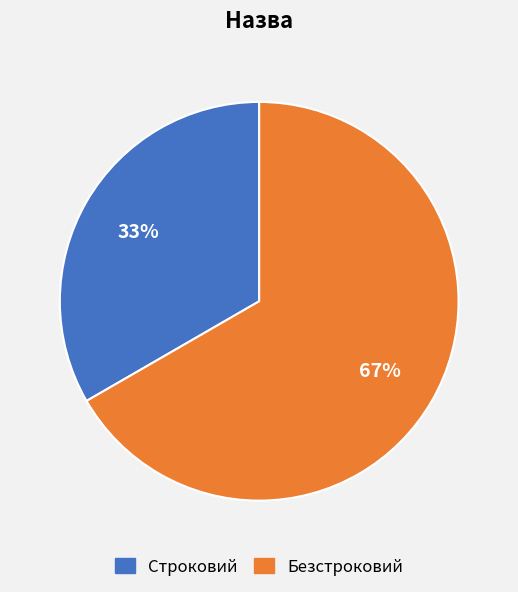

What percentage is the Строковий slice, to the nearest percent?

33%